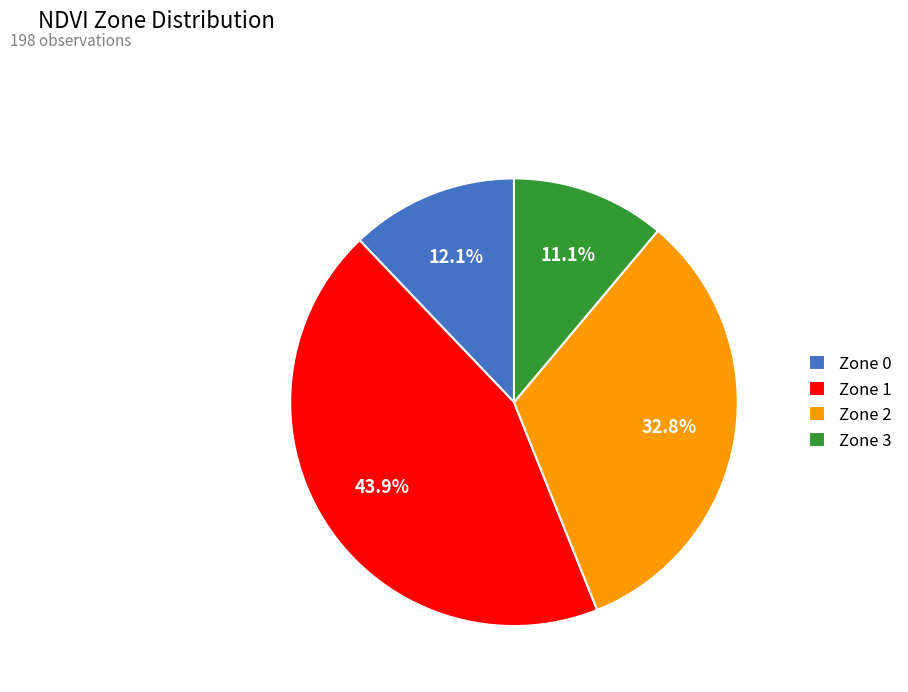

To the nearest percent, what portion does Zone 3 represent?

11%